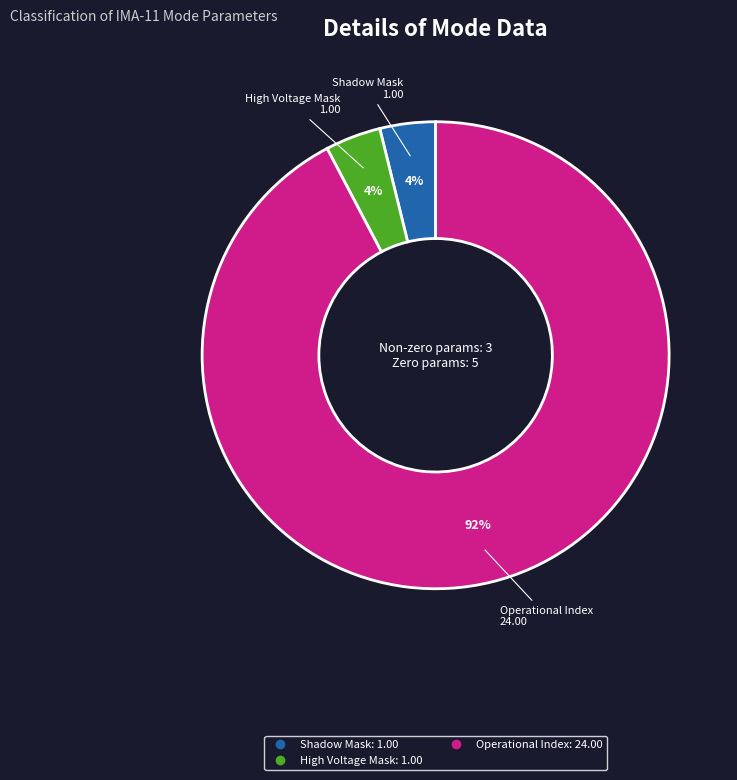

Is there any slice that represents more than half of the pie?

Yes